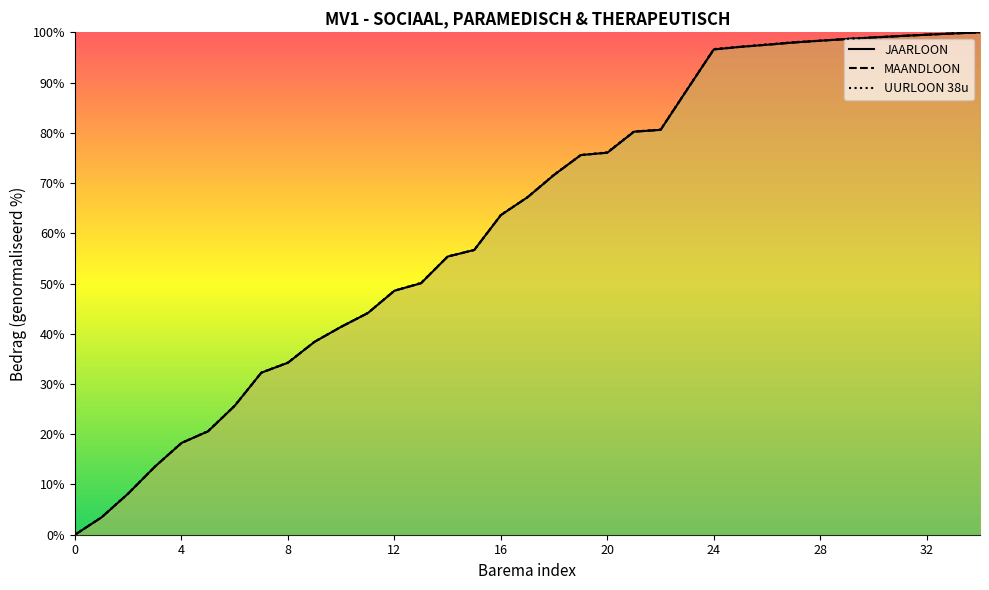

Read the MAANDLOON value at 7.

32.3